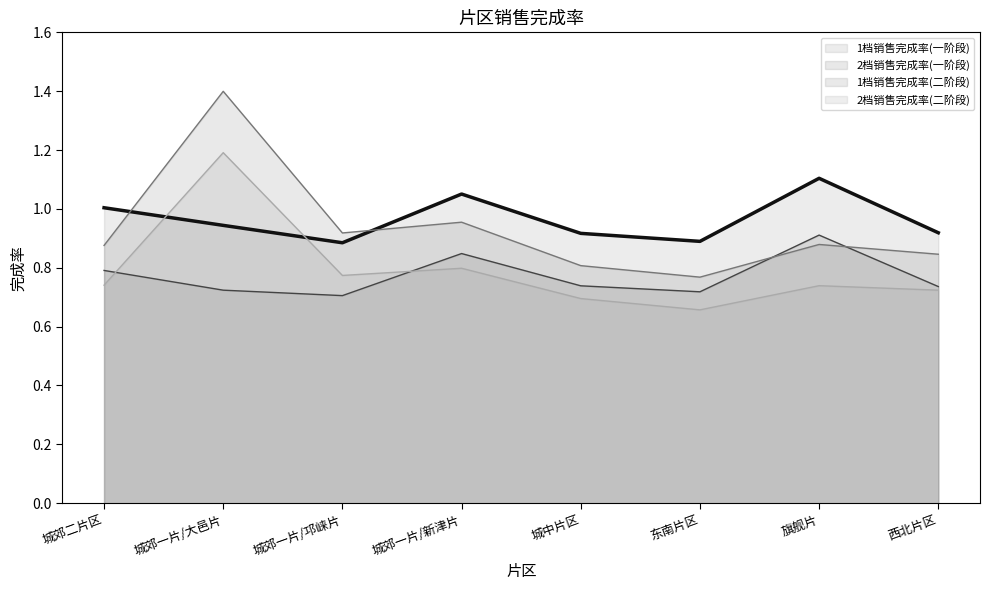

What value does the 1档销售完成率(一阶段) series have at 城郊一片/新津片?

1.1